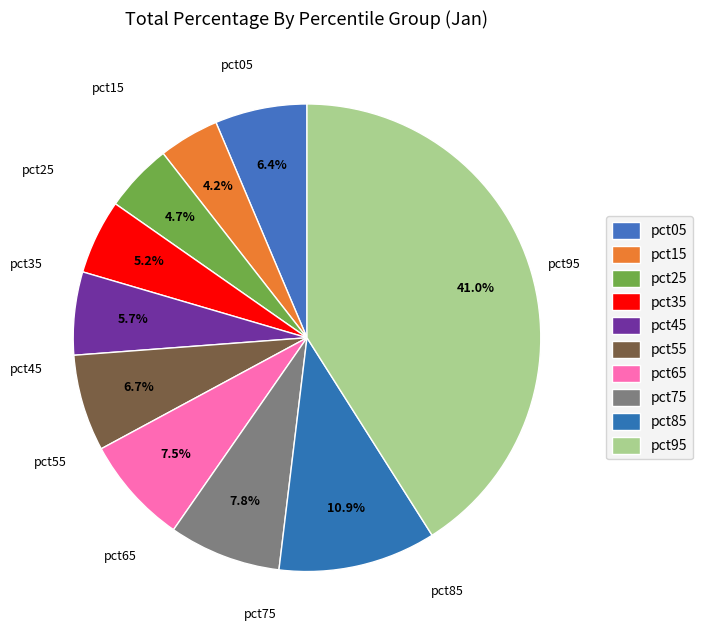

How many slices are in this pie chart?

10